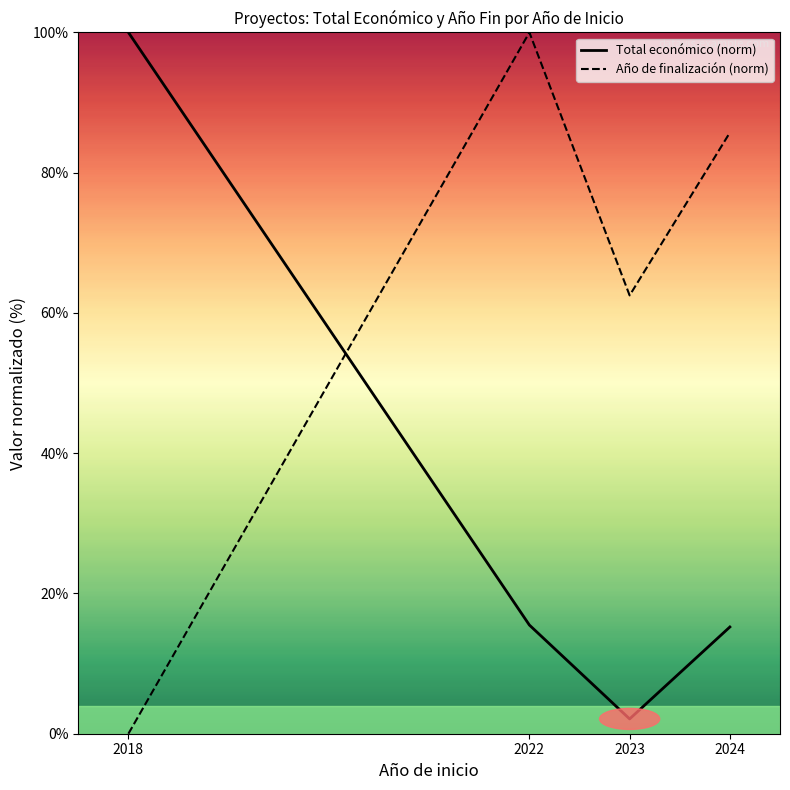

Is the value of Año de finalización (norm) at 2023 greater than the value of Total económico (norm) at 2024?

Yes